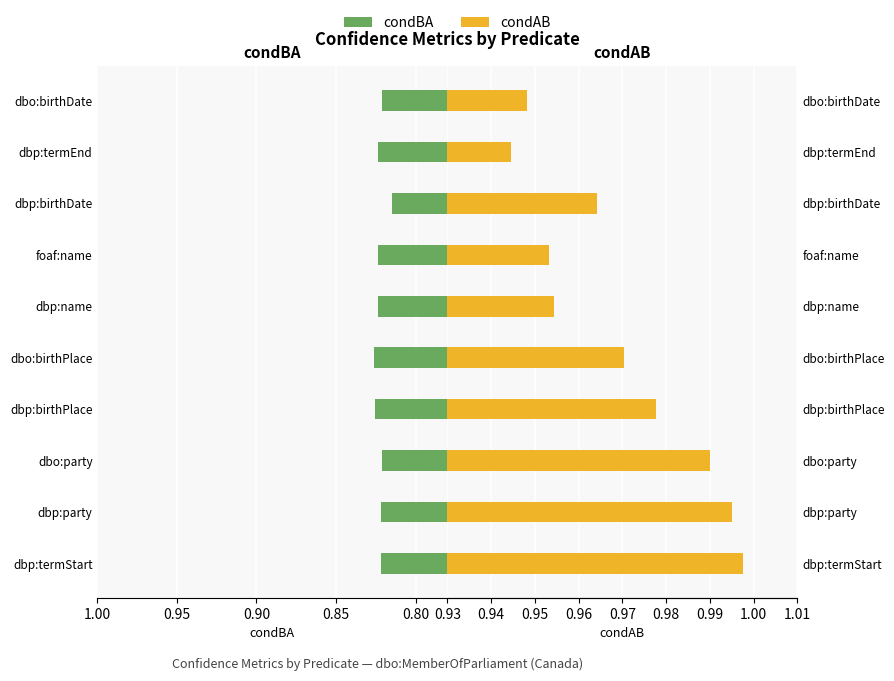

Between dbp:name and dbo:birthDate, which series saw the biggest shift?

condAB